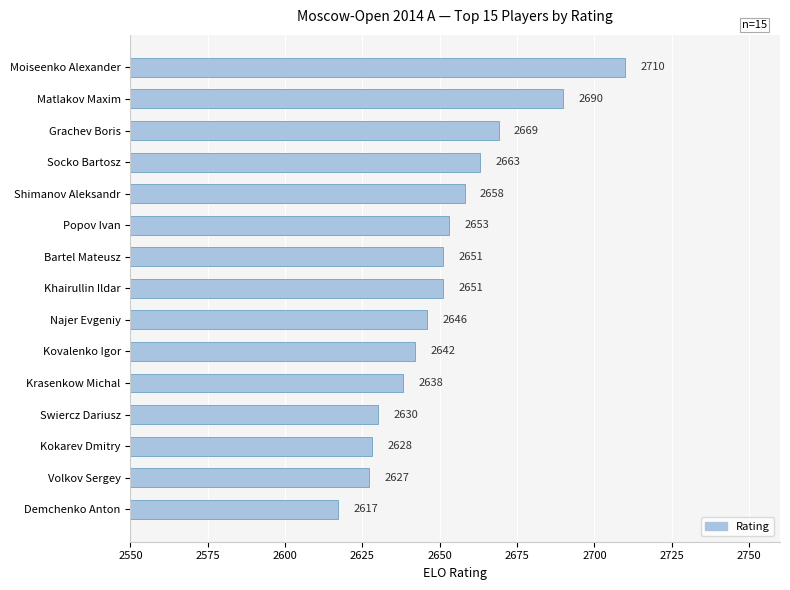

What position from the top is Swiercz Dariusz?

12